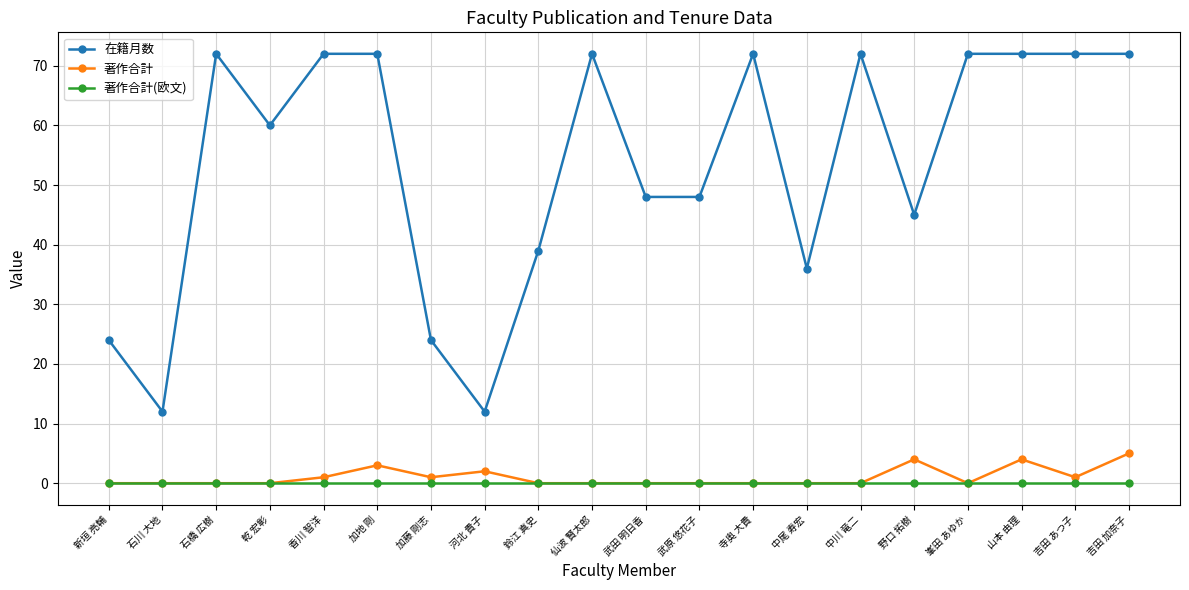

What is the spread (max minus min) of values at 吉田 加奈子?

72